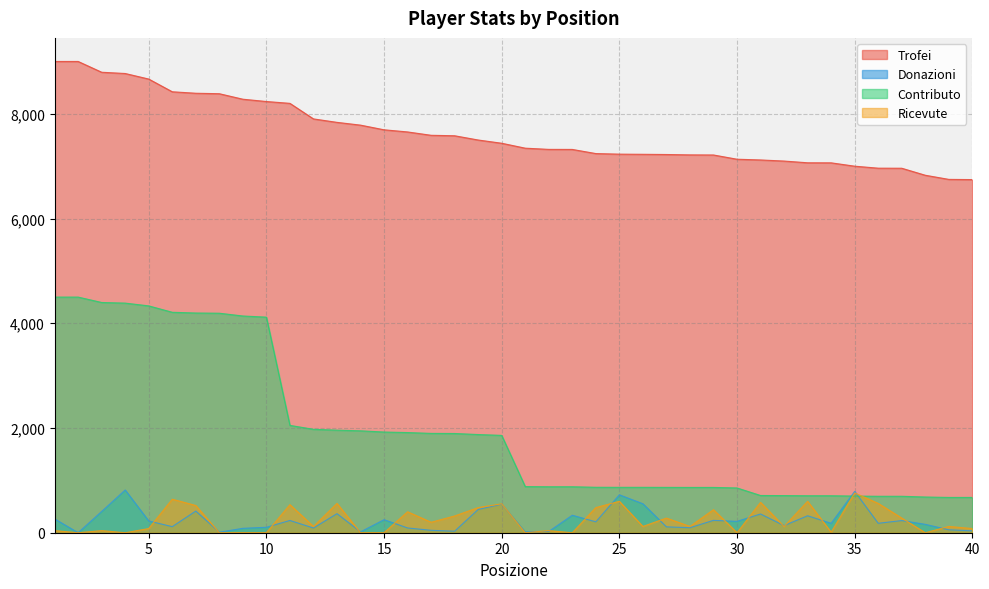

Reading right to left, transcribe all the data shown in this chart.

Trofei: 40=6744	39=6748	38=6827	37=6961	36=6962	35=7000	34=7064	33=7065	32=7098	31=7119	30=7133	29=7214	28=7216	27=7223	26=7227	25=7230	24=7241	23=7320	22=7321	21=7344	20=7438	19=7500	18=7581	17=7590	16=7654	15=7695	14=7784	13=7837	12=7903	11=8200	10=8235	9=8279	8=8384	7=8393	6=8421	5=8664	4=8770	3=8794	2=9000	1=9000
Donazioni: 40=36	39=56	38=160	37=232	36=180	35=789	34=179	33=324	32=136	31=358	30=217	29=236	28=96	27=112	26=553	25=724	24=208	23=334	22=24	21=16	20=545	19=444	18=29	17=46	16=91	15=249	14=16	13=364	12=90	11=234	10=104	9=84	8=10	7=414	6=116	5=224	4=816	3=406	2=0	1=264
Contributo: 40=674	39=674	38=682	37=696	36=696	35=700	34=706	33=706	32=709	31=711	30=855	29=865	28=865	27=866	26=867	25=867	24=868	23=878	22=878	21=881	20=1859	19=1875	18=1895	17=1897	16=1913	15=1923	14=1946	13=1959	12=1975	11=2050	10=4117	9=4139	8=4192	7=4196	6=4210	5=4332	4=4385	3=4397	2=4500	1=4500
Ricevute: 40=80	39=120	38=0	37=280	36=560	35=760	34=10	33=600	32=120	31=580	30=0	29=440	28=120	27=280	26=120	25=600	24=480	23=0	22=40	21=0	20=552	19=480	18=320	17=200	16=400	15=0	14=0	13=560	12=120	11=536	10=0	9=0	8=0	7=520	6=640	5=80	4=0	3=40	2=0	1=40